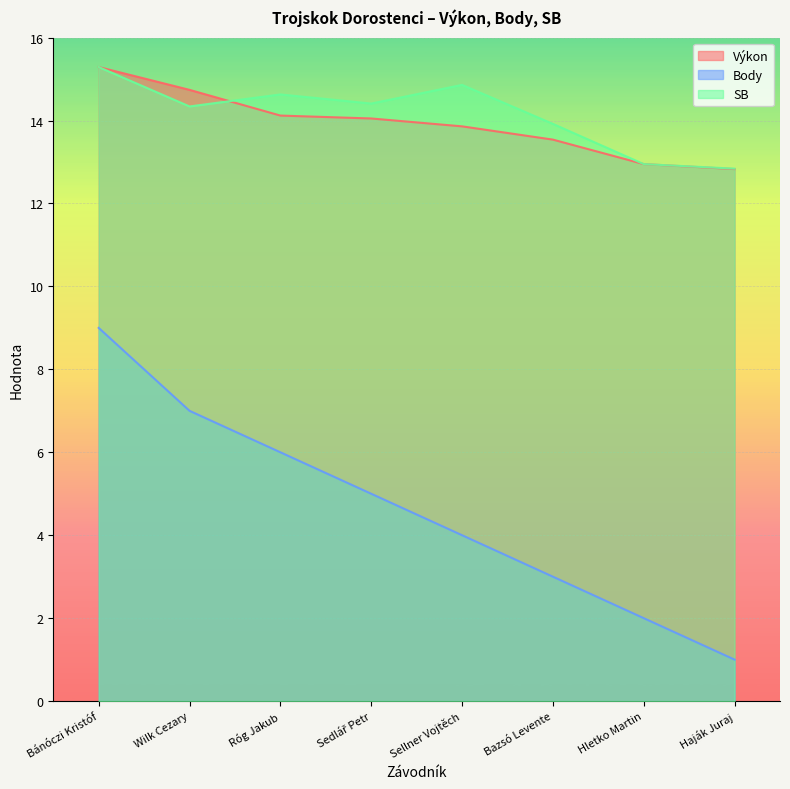

The SB series shows 12.9 at Hletko Martin. True or false?

True